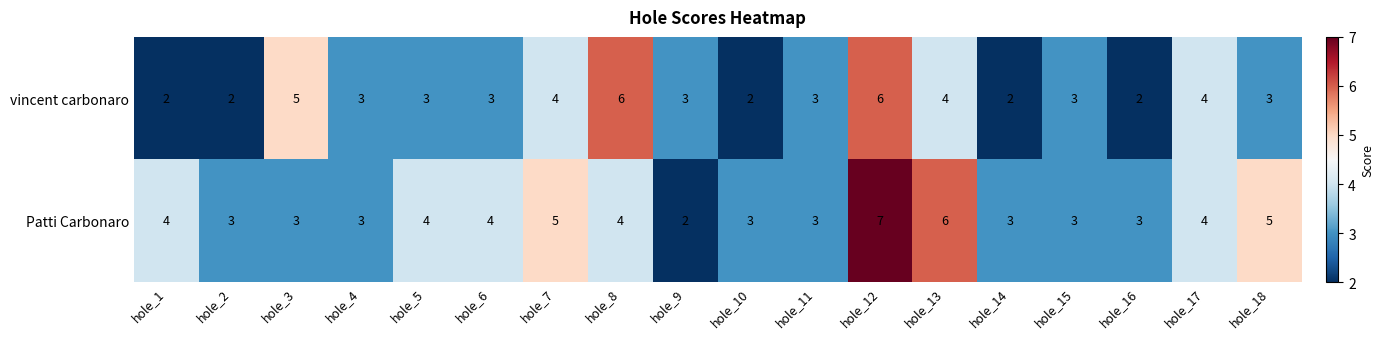

Which label corresponds to the largest value in the chart?

hole_12